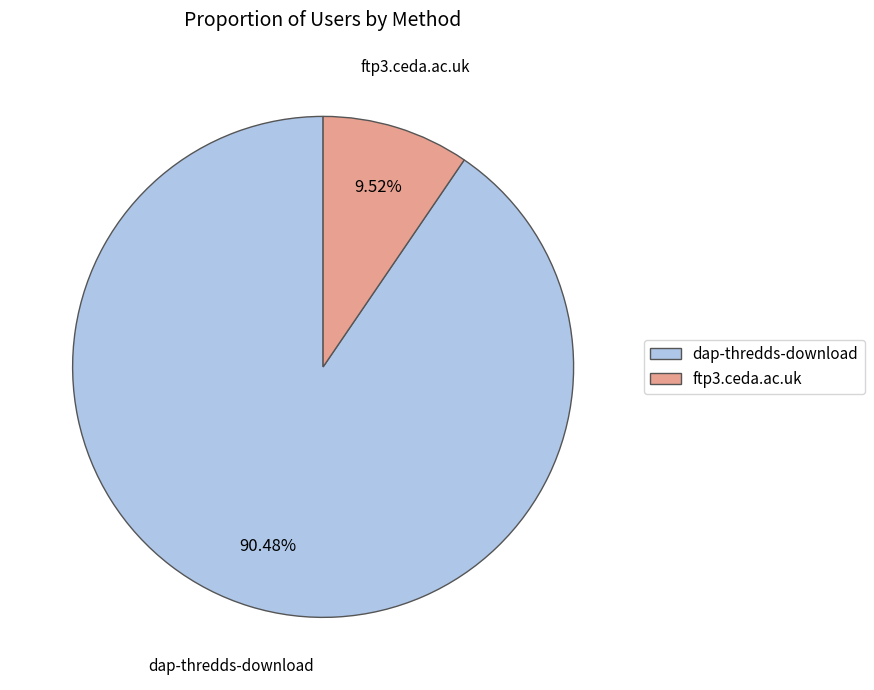

Which has a higher value, dap-thredds-download or ftp3.ceda.ac.uk?

dap-thredds-download